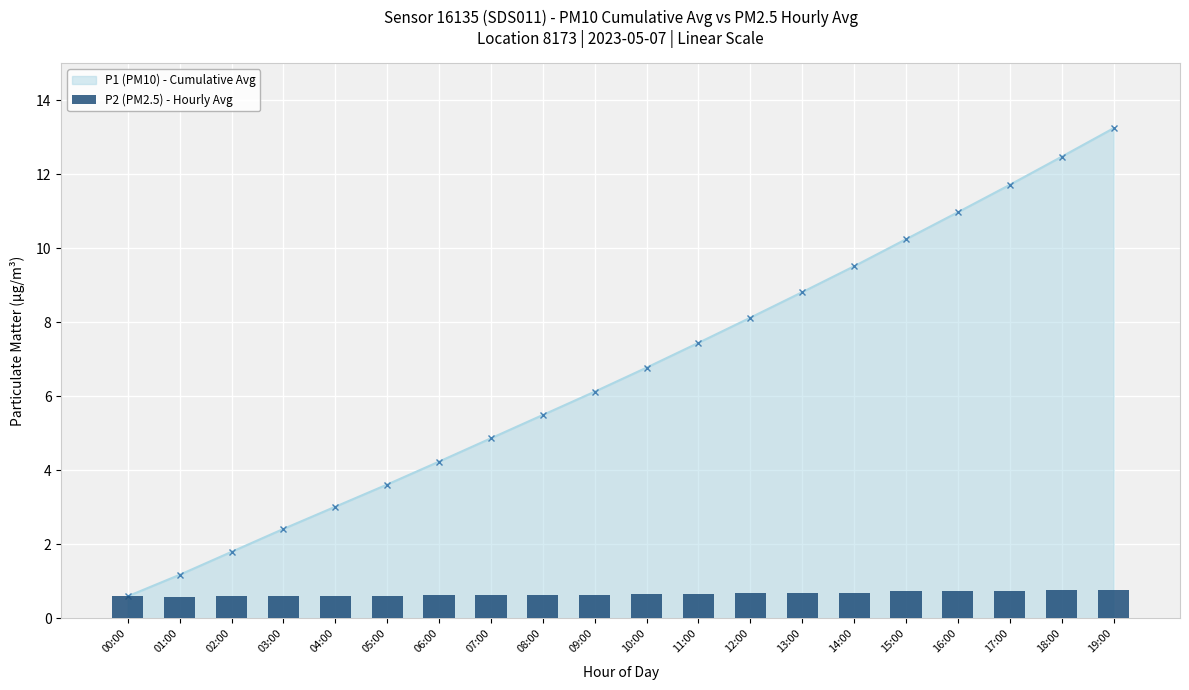

True or false: the data shows 0.7 at 15:00.

True